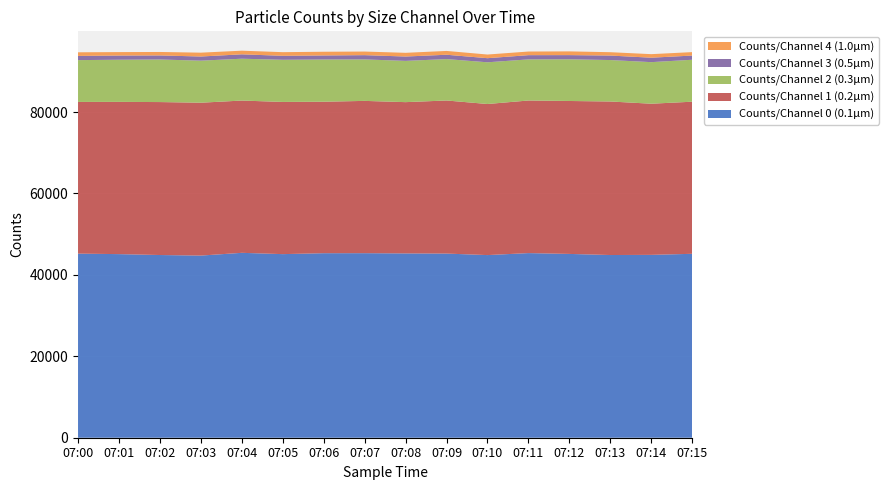

Reading left to right, transcribe all the data shown in this chart.

Counts/Channel 0 (0.1µm): 45226	45102	44882	44745	45421	45101	45329	45334	45276	45238	44866	45355	45152	44881	44920	45180
Counts/Channel 1 (0.2µm): 37260	37398	37574	37553	37406	37385	37210	37411	37161	37606	37113	37486	37569	37716	37131	37364
Counts/Channel 2 (0.3µm): 10274	10355	10458	10331	10279	10358	10375	10189	10137	10170	10247	10100	10244	10181	10211	10305
Counts/Channel 3 (0.5µm): 1031	1026	995	1018	1077	974	990	1047	1069	1066	1009	1037	1024	1103	1092	1032
Counts/Channel 4 (1.0µm): 890	849	853	944	894	895	913	883	909	935	897	890	917	824	870	845